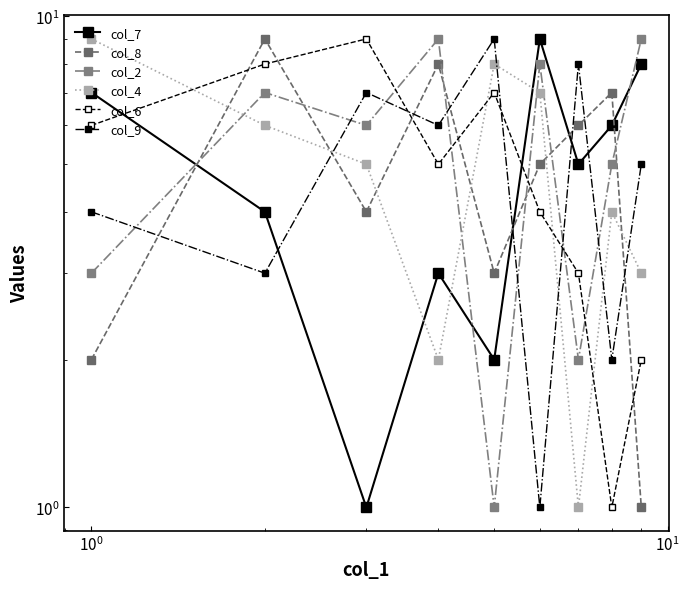

What is the average value of the col_6 series?

5